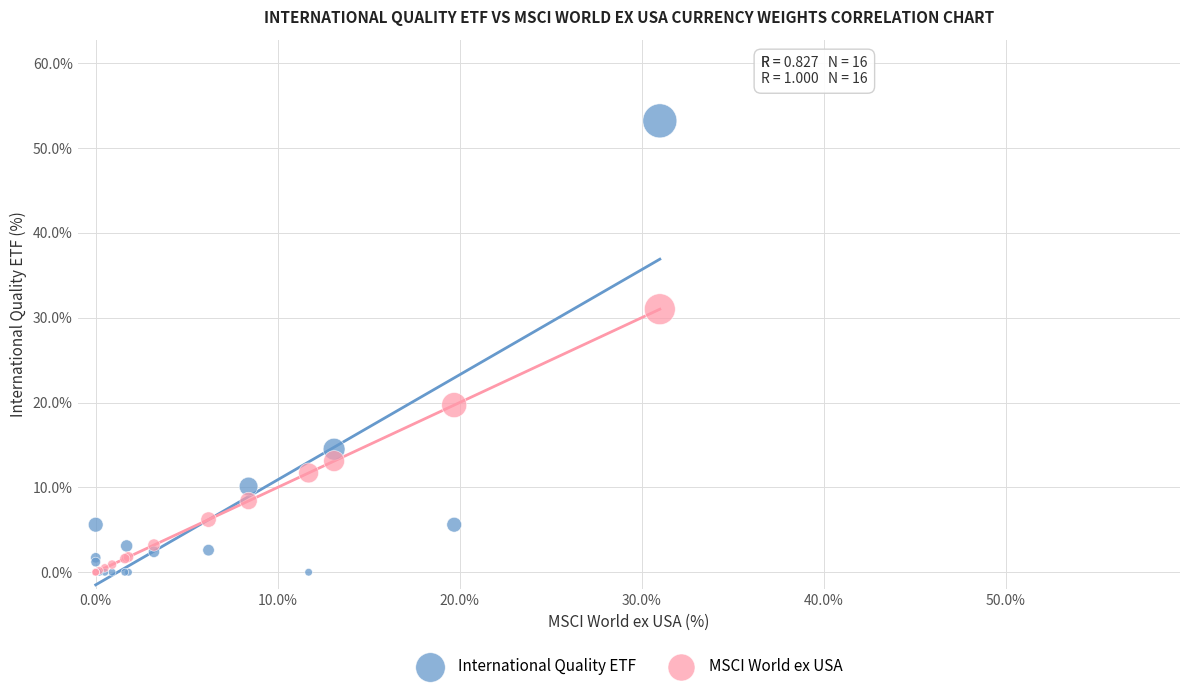

Across all series, what Y value is closest to 26?

31.0